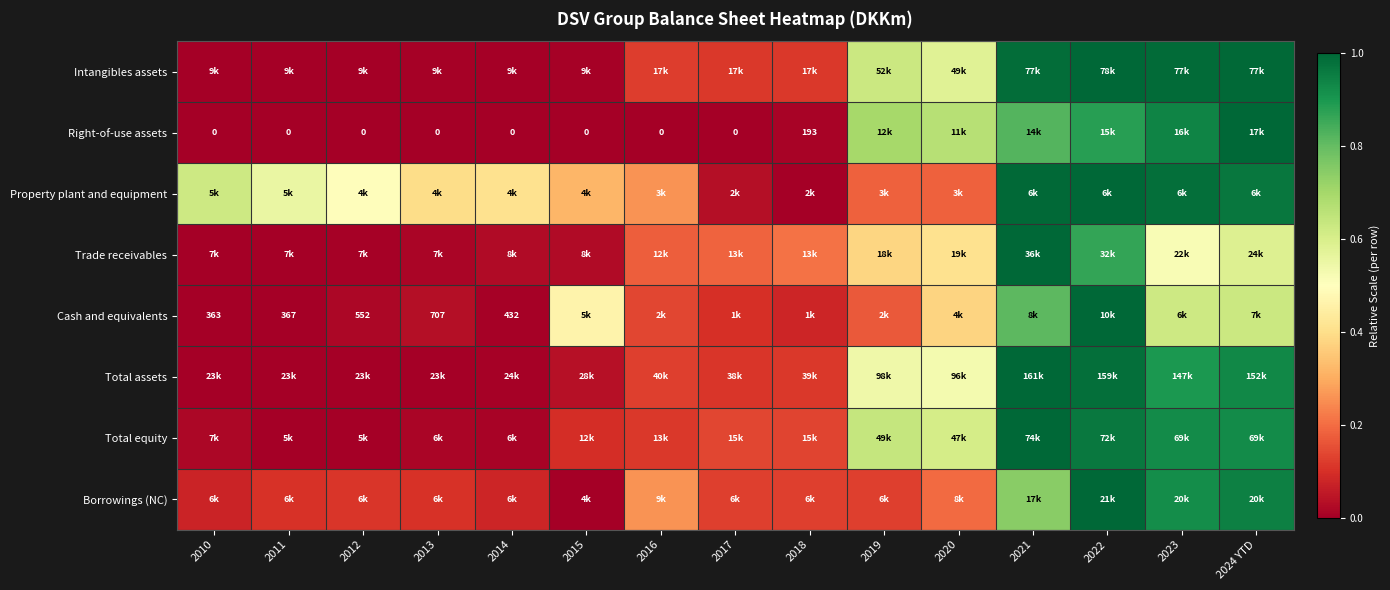

Is the value of Right-of-use assets at 2010 greater than the value of Trade receivables at 2015?

No